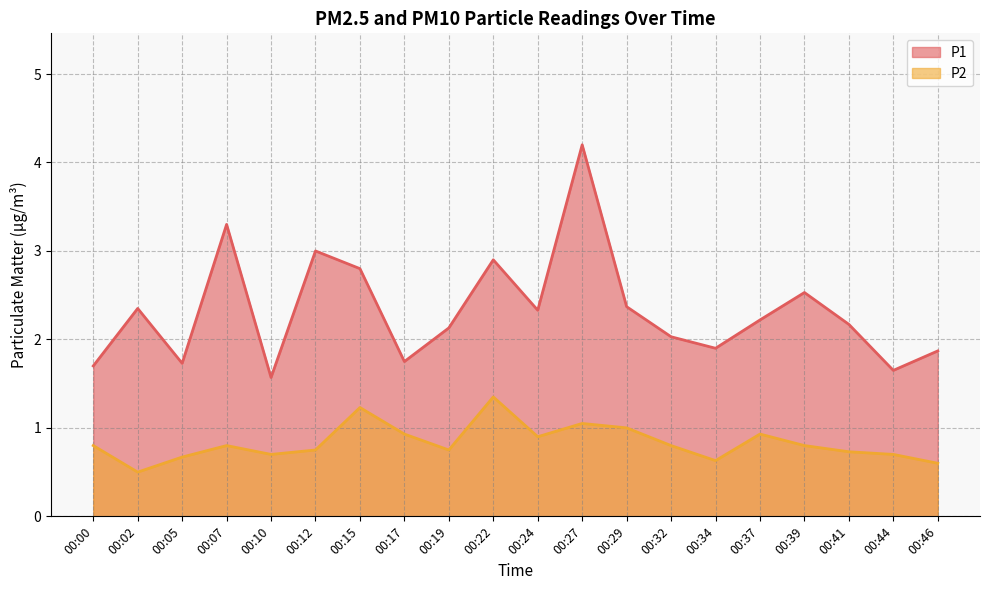

What is the value of the P1 point at the 10th from the left?

2.9